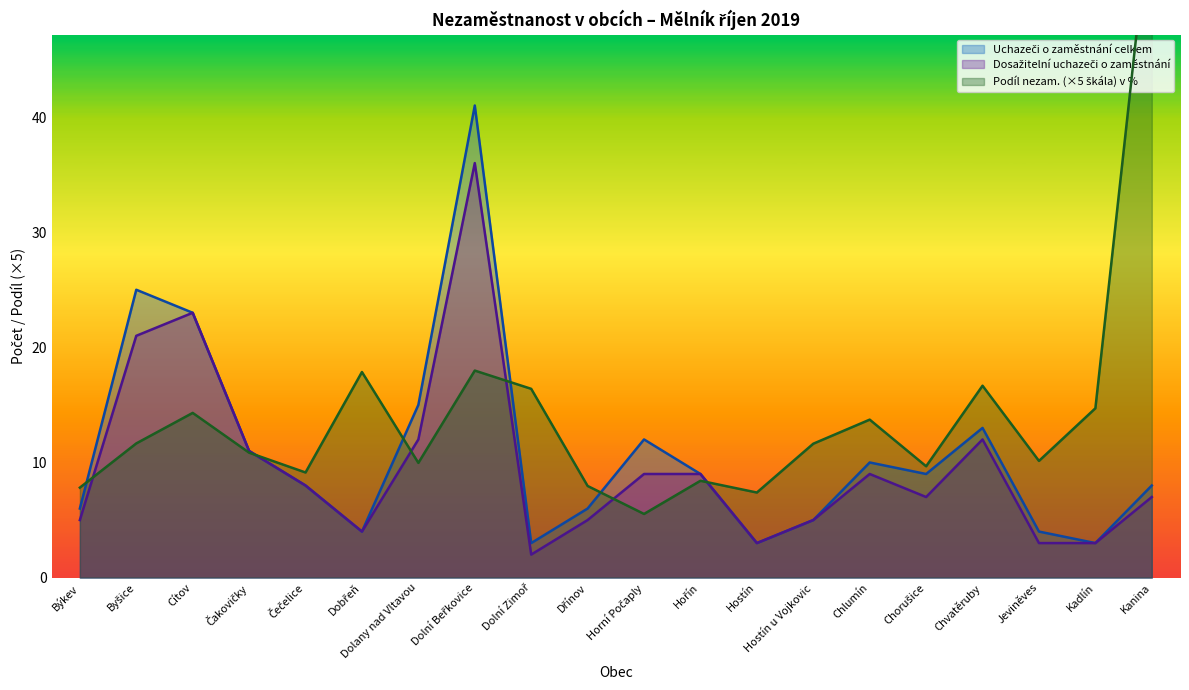

What is the label of the 11th point from the left?

Horní Počaply